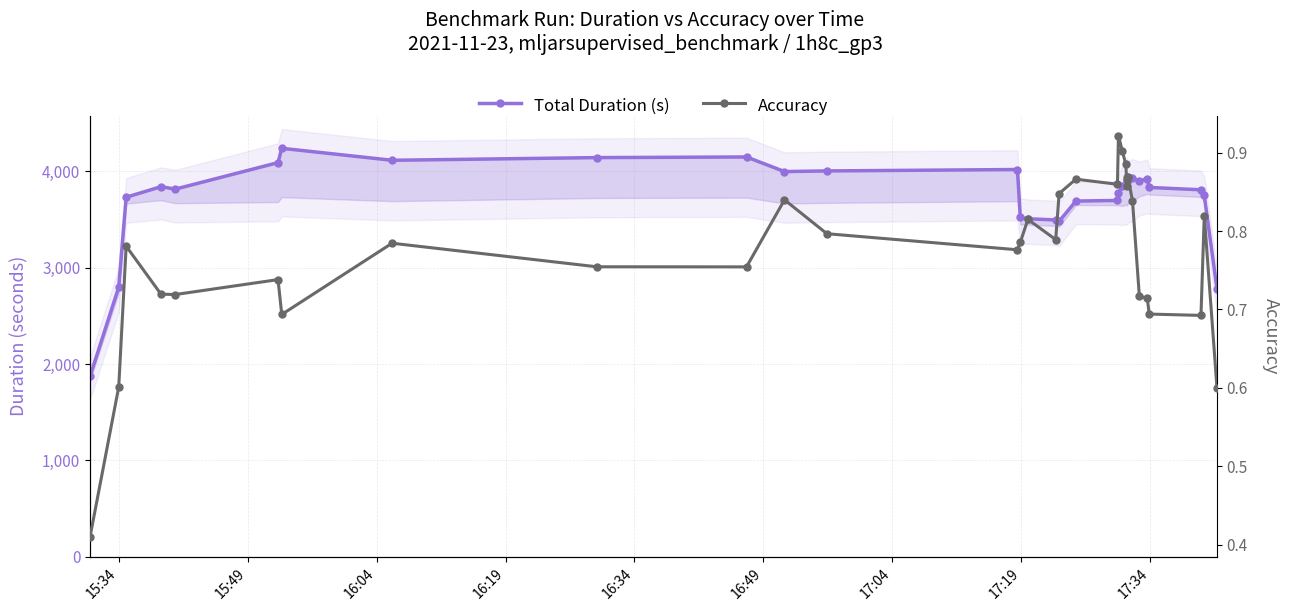

Is it true that Accuracy equals 0.3 at 19?

False